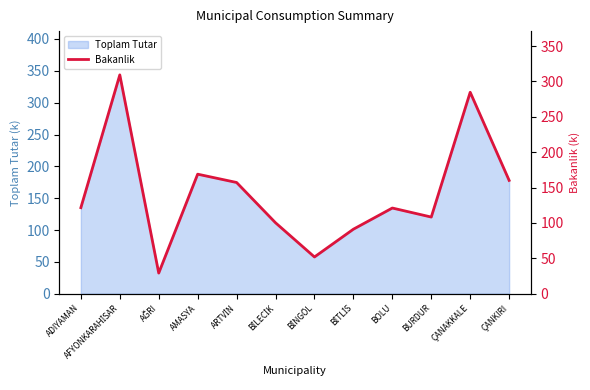

Is it true that Toplam Tutar equals 316.4 at ÇANAKKALE?

True